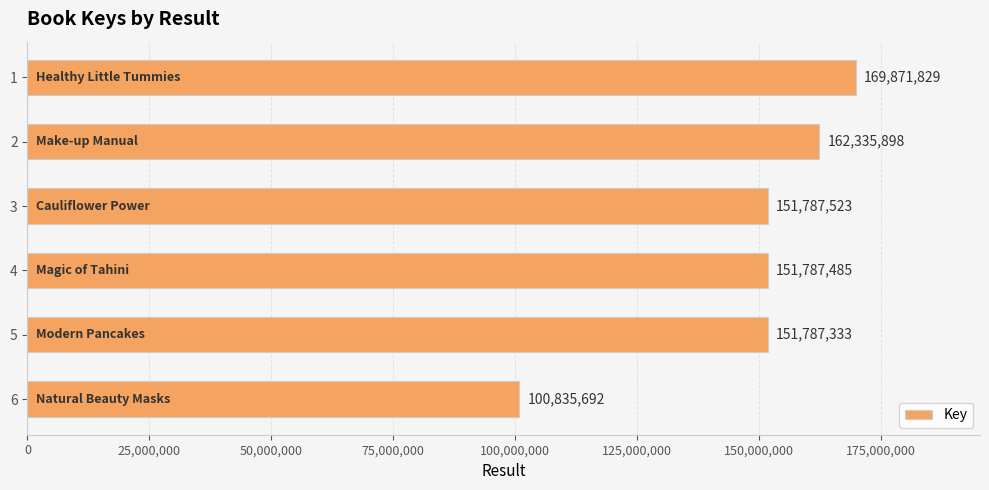

What is the value of the 2nd bar from the top?

162335898